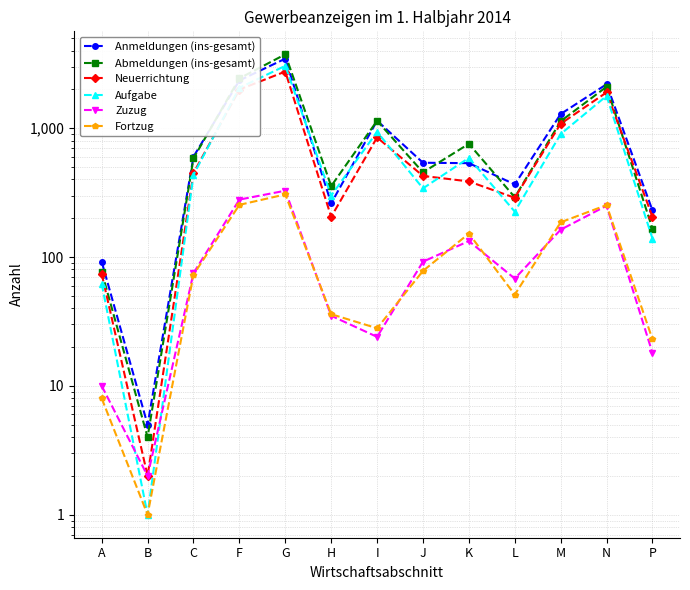

Which series has the largest total across all categories?

Abmeldungen (ins-gesamt)